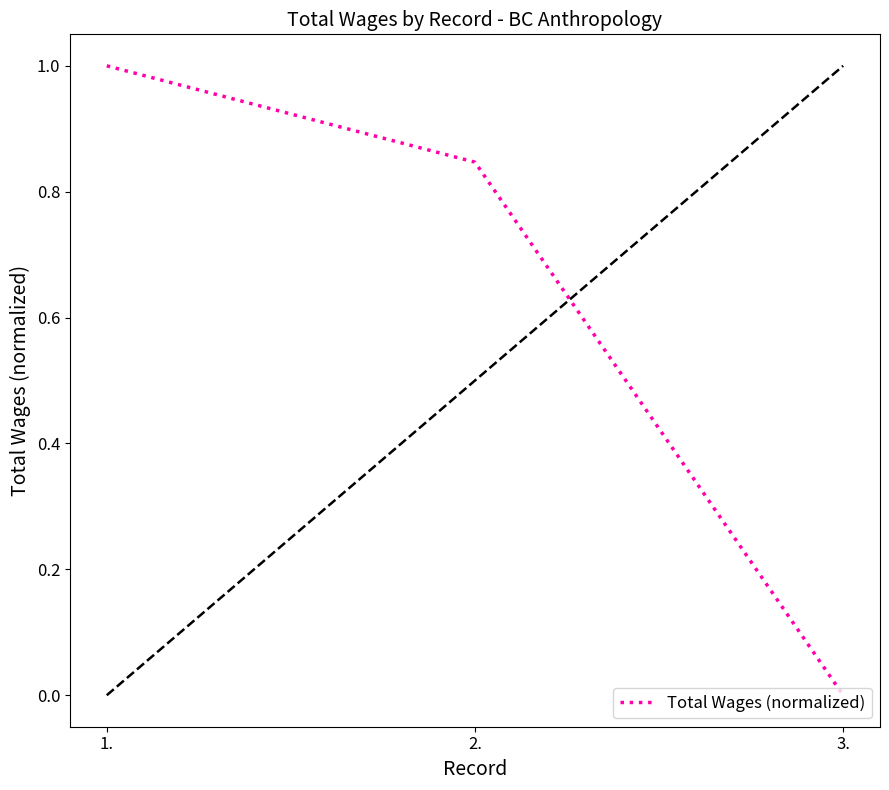

At which category does the chart reach its peak across all series?

1.